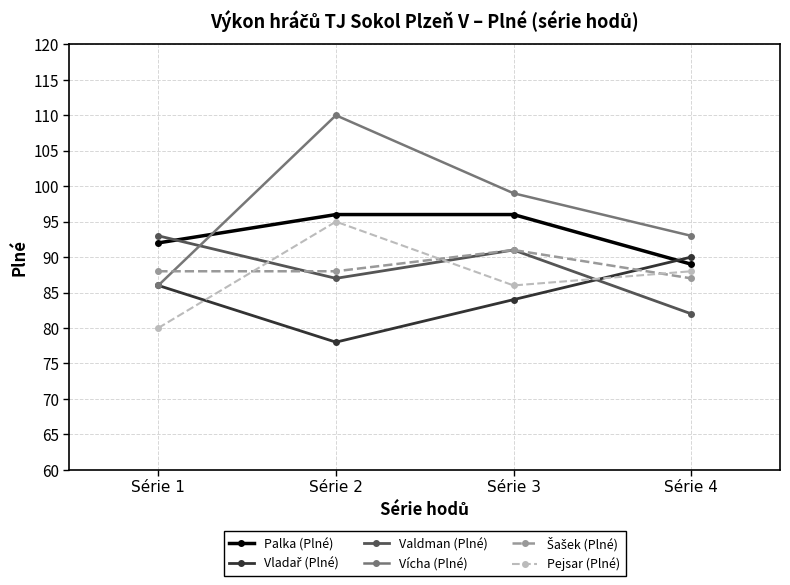

After their last crossing, which series has the higher values: Palka (Plné) or Vícha (Plné)?

Vícha (Plné)